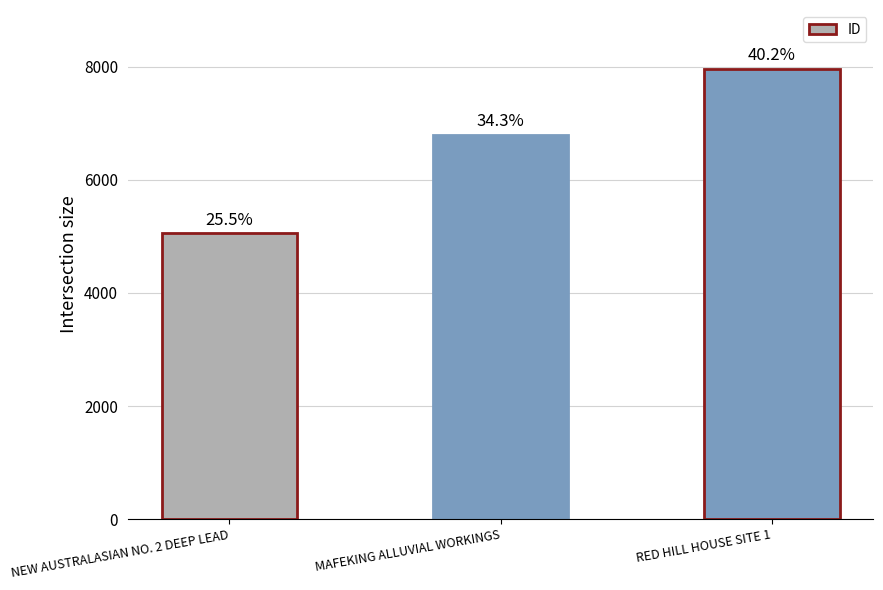

How many bars are there in total?

3